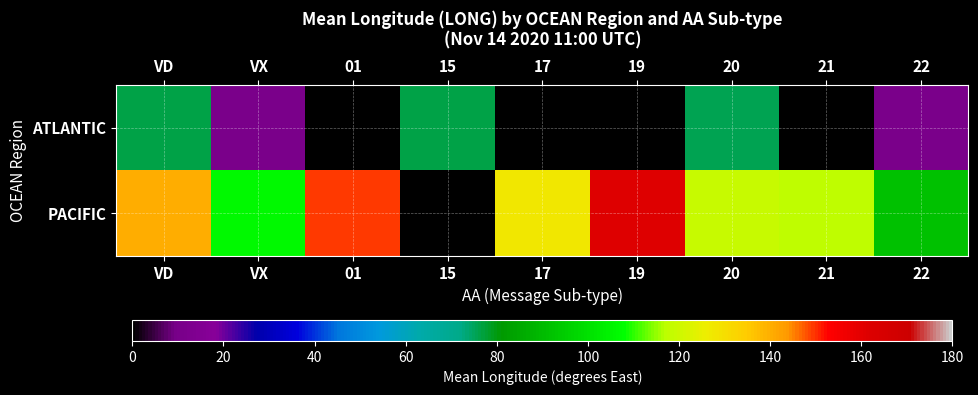

Which series changed the most between 17 and 20?

PACIFIC